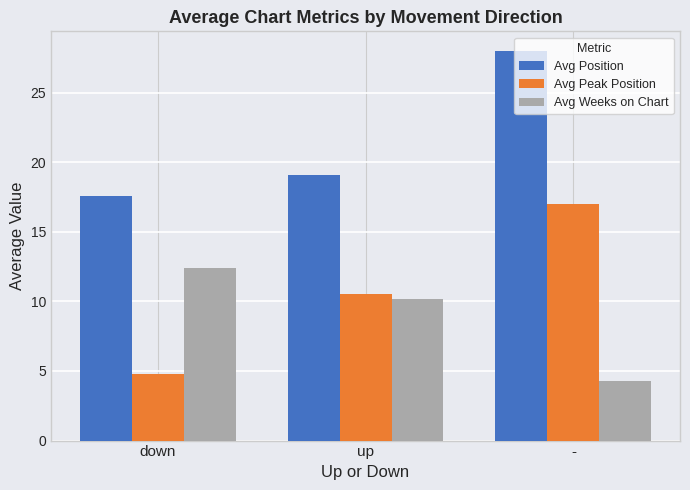

At how many categories does at least one series exceed 17?

3